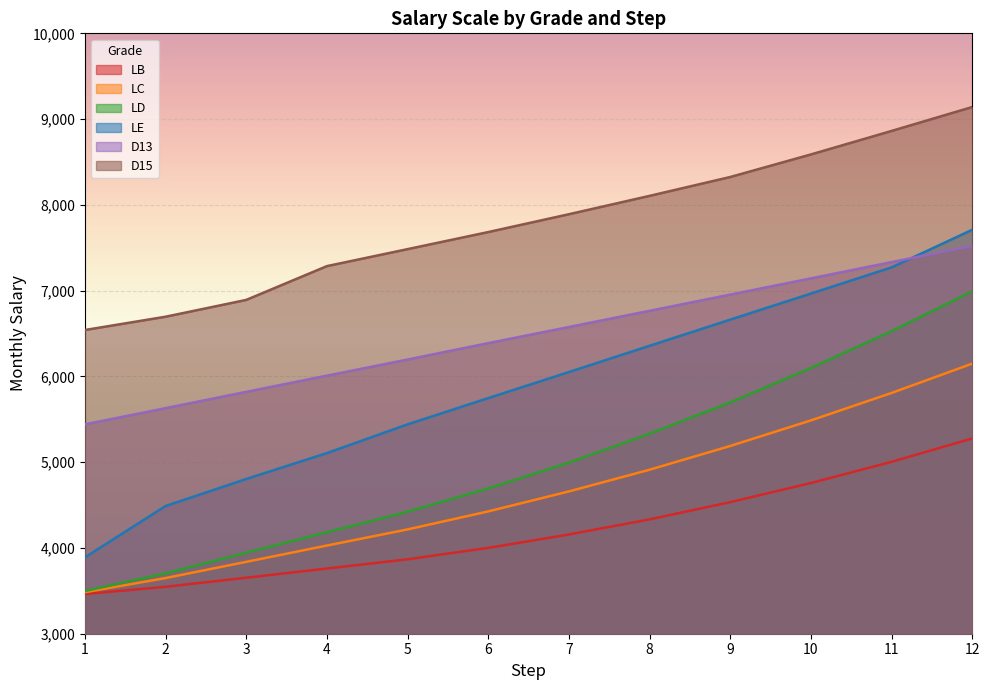

What is the value of the LD point at the 3rd from the left?

3944